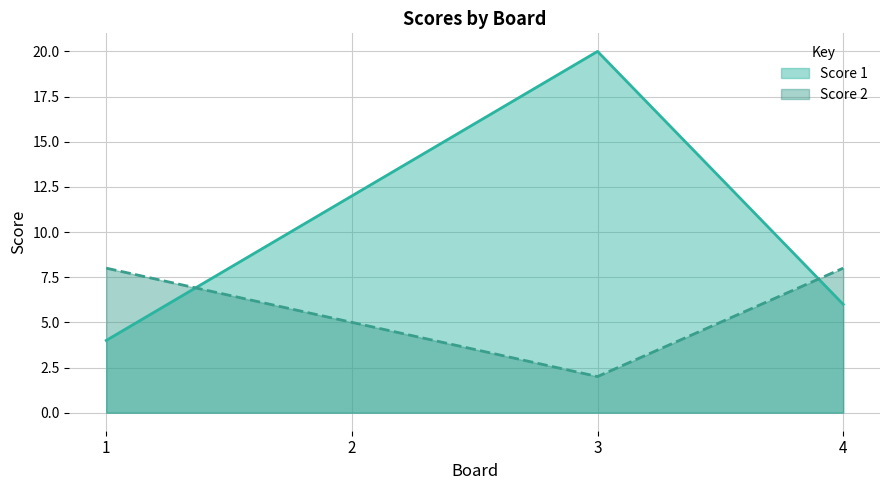

Reading left to right, what are all the values shown in this chart?

Score 1: 4	12	20	6
Score 2: 8	5	2	8